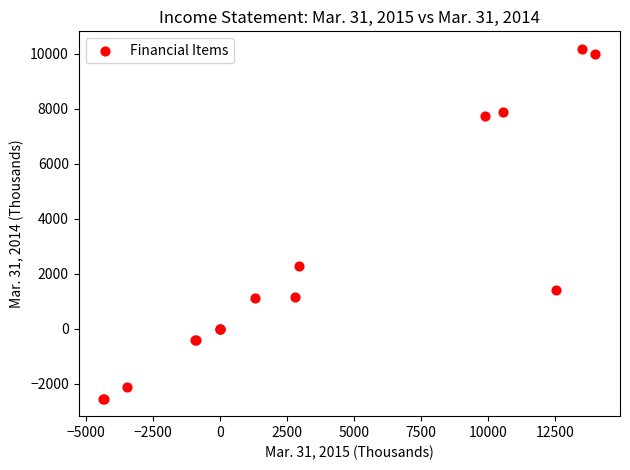

What Y value in the scatter plot is closest to 3820?

2298.0